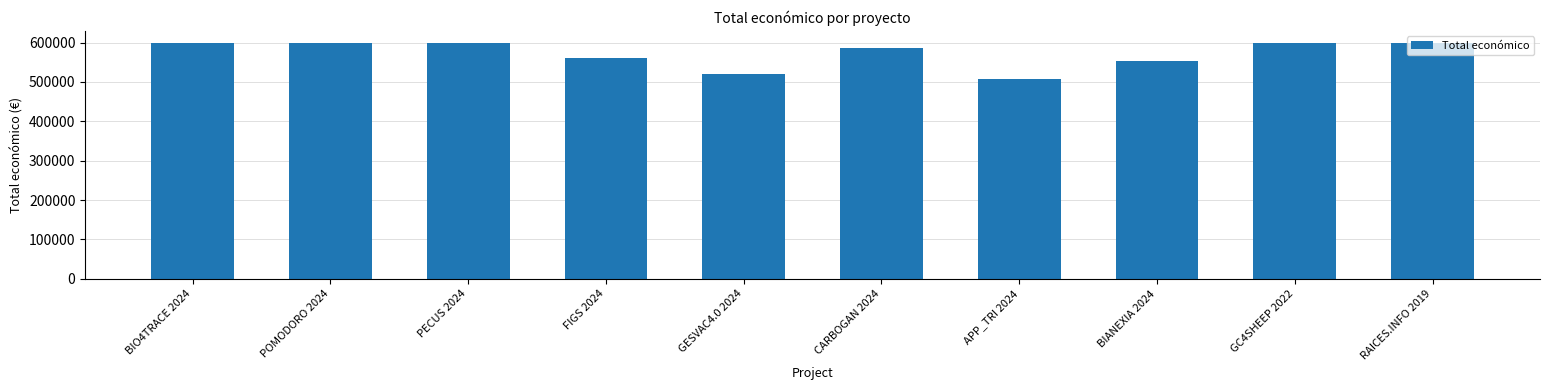

How many bars are there in total?

10